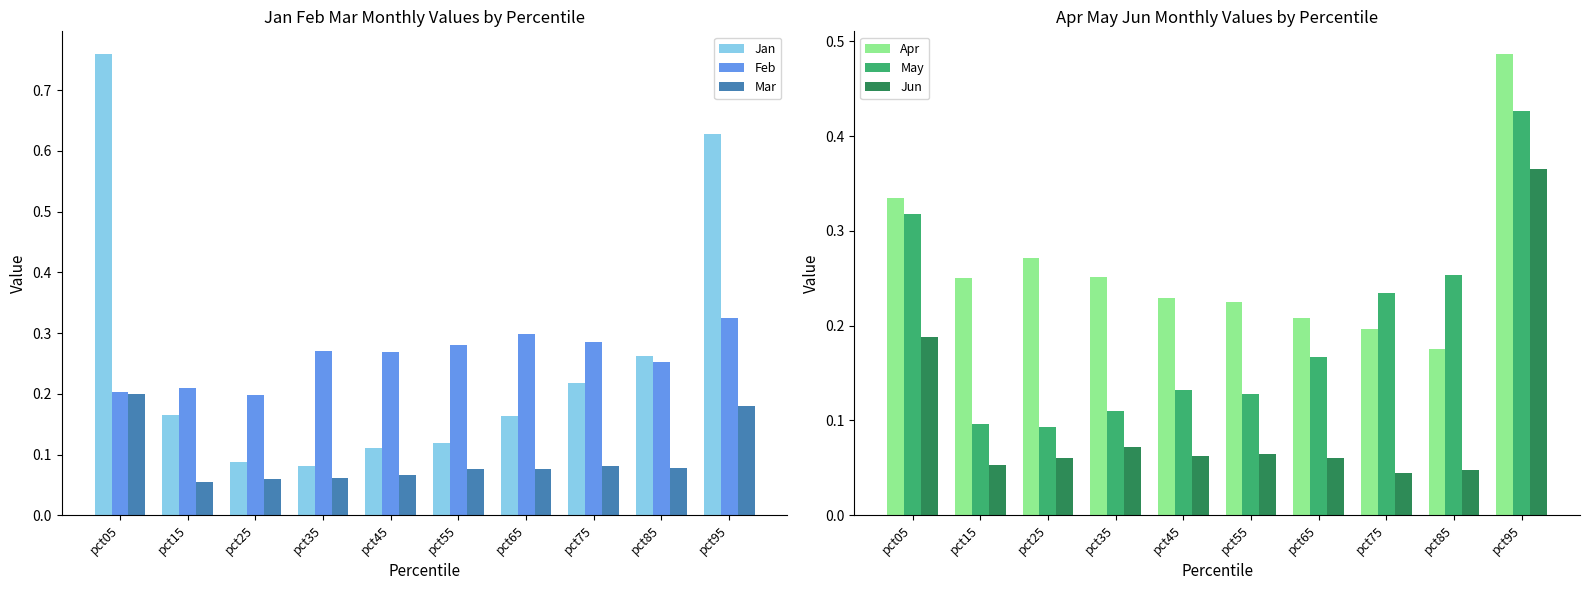

Which category has the lowest value in the Jun series?

pct75